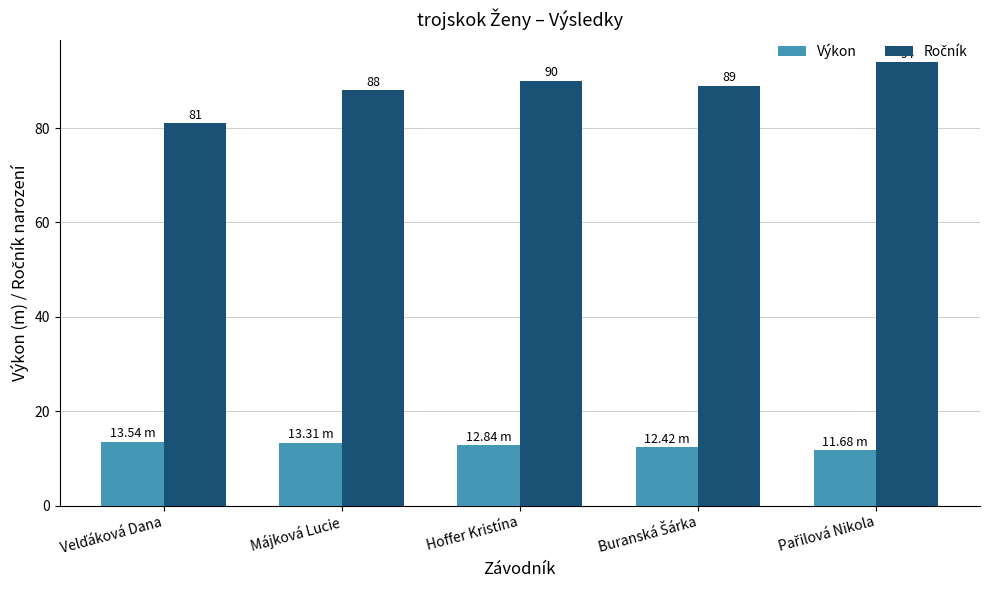

Does the chart contain any negative values?

No